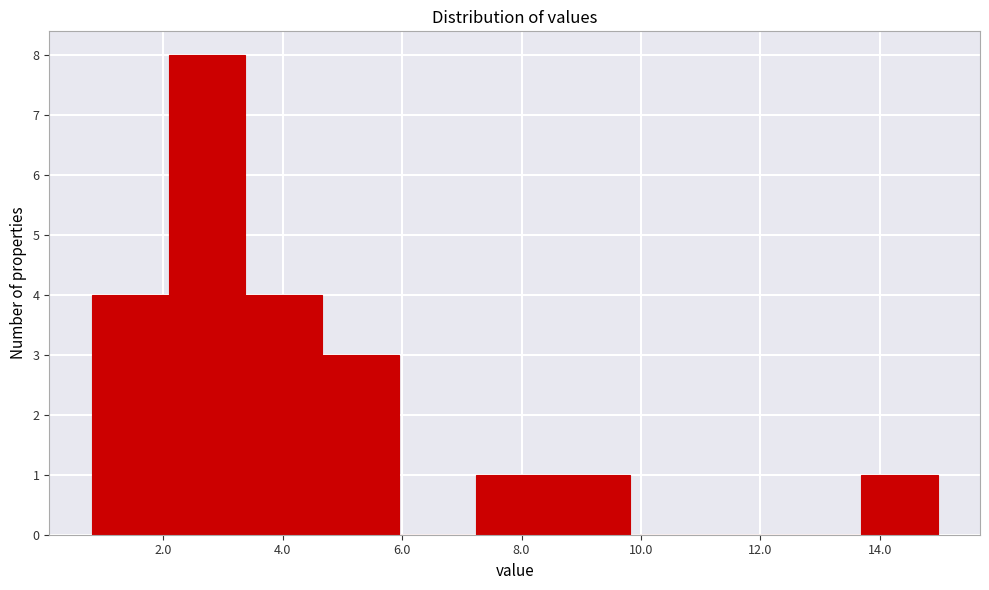

Over which range of the x-axis is the bar tallest?

2.0 to 3.4